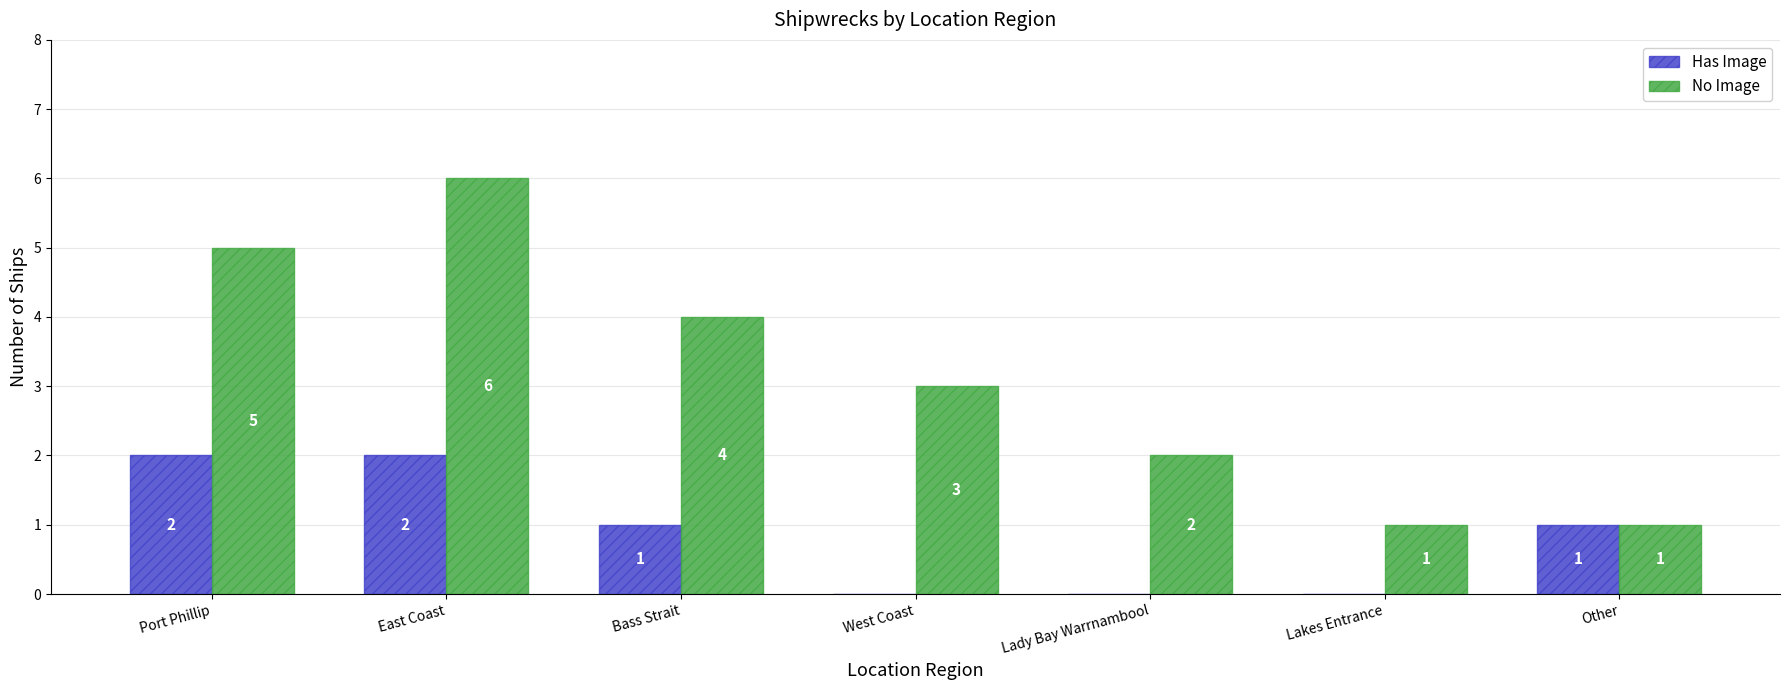

What is the greatest value displayed?

6